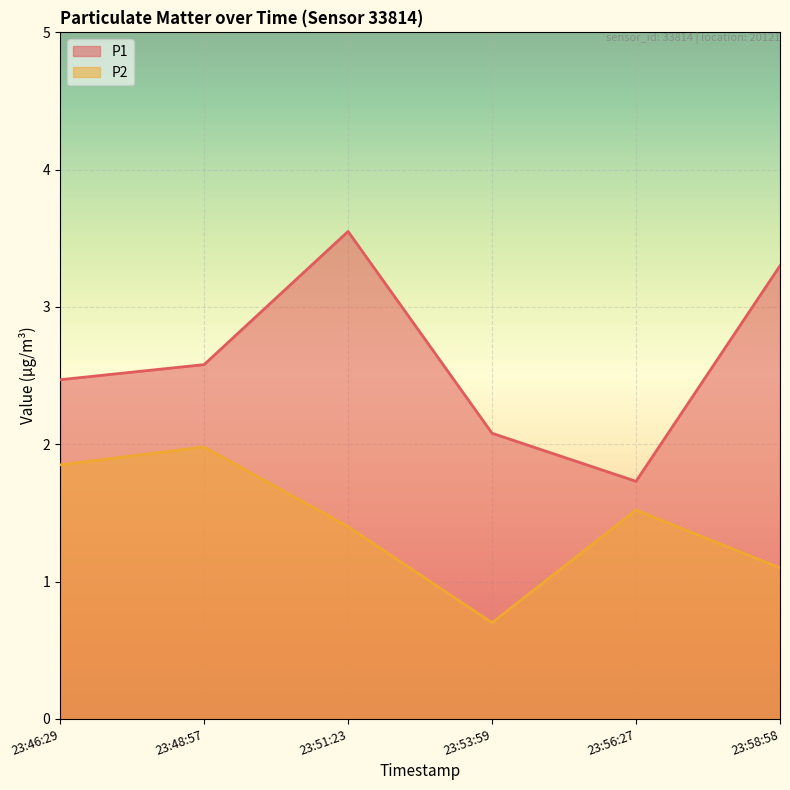

Is it true that P2 equals 0.8 at 23:56:27?

False